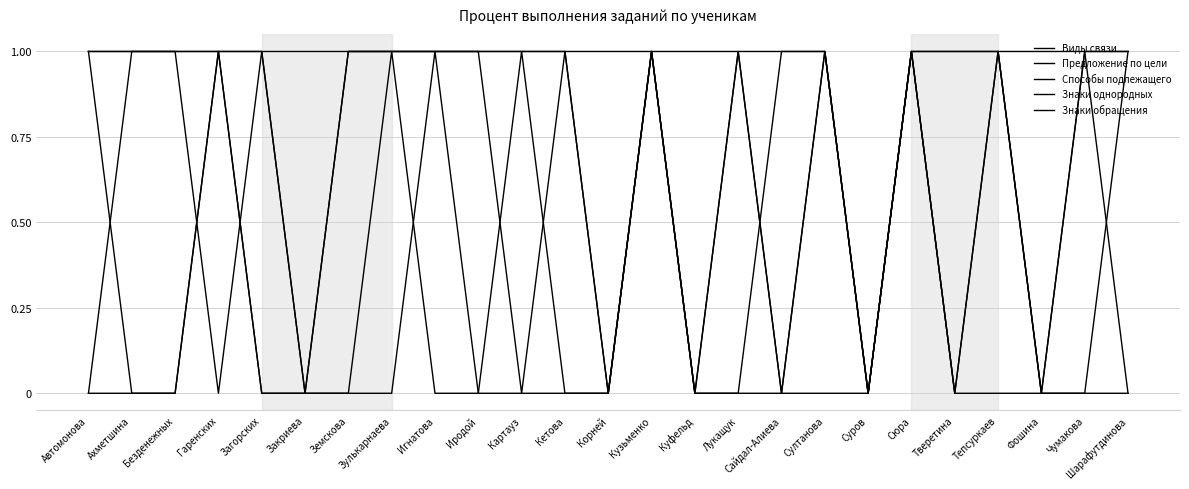

Which series has the largest range (max minus min)?

Виды связи